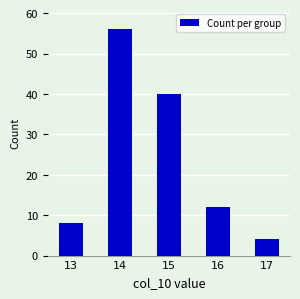

What is the difference between the values at 15 and 13?

32